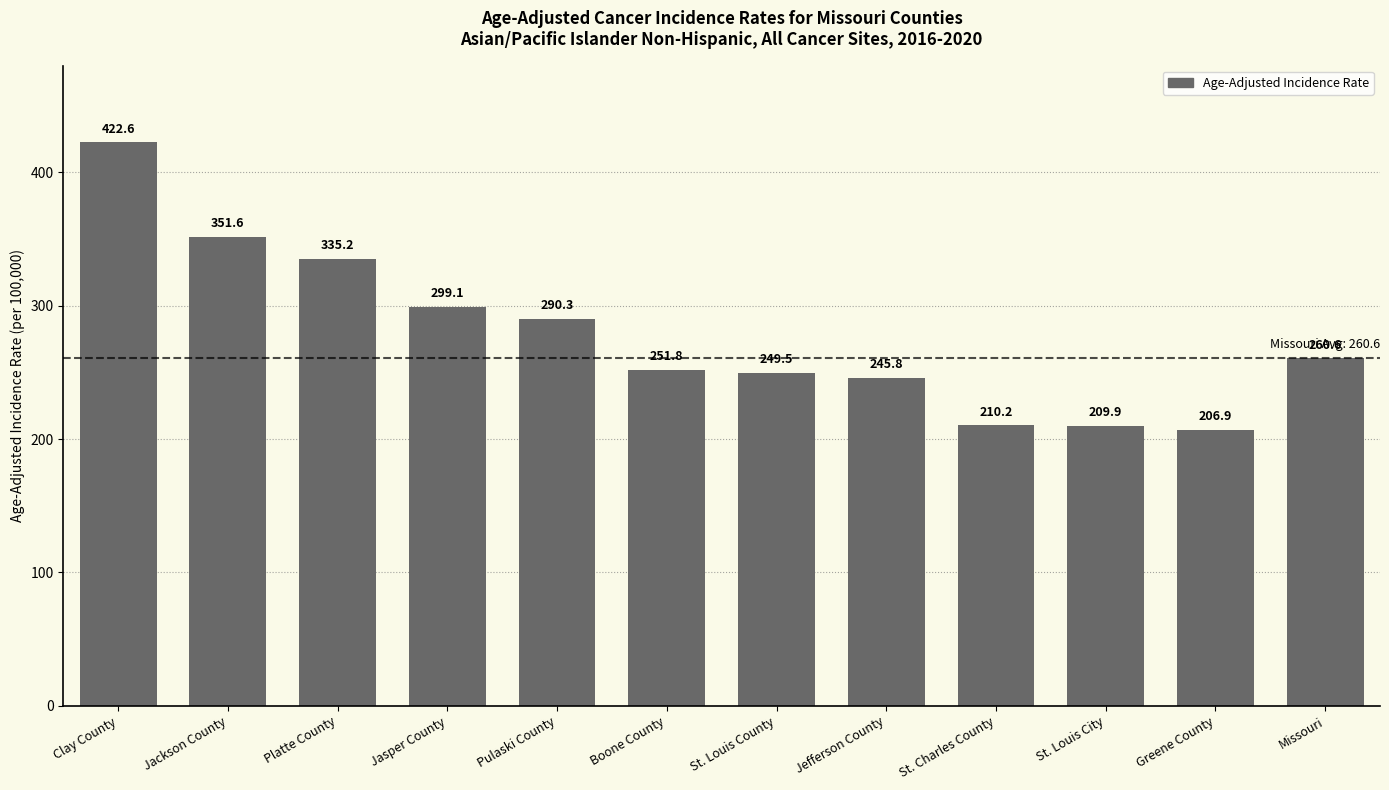

Reading right to left, extract all data points from this chart.

Missouri=260.6	Greene County=206.9	St. Louis City=209.9	St. Charles County=210.2	Jefferson County=245.8	St. Louis County=249.5	Boone County=251.8	Pulaski County=290.3	Jasper County=299.1	Platte County=335.2	Jackson County=351.6	Clay County=422.6